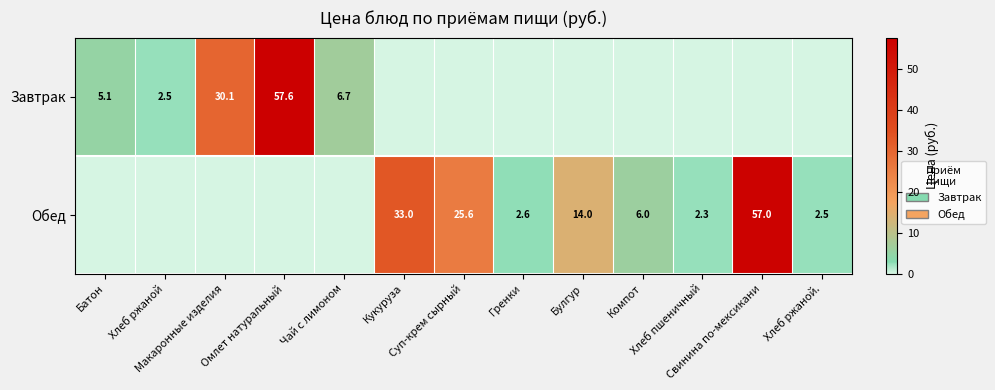

Is it true that Обед equals 0.0 at Хлеб ржаной?

True